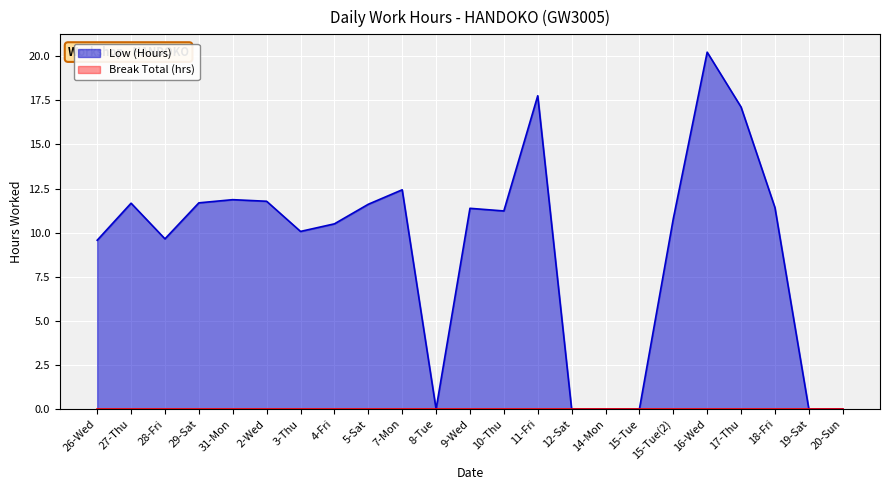

What is the label of the 14th point from the right?

7-Mon